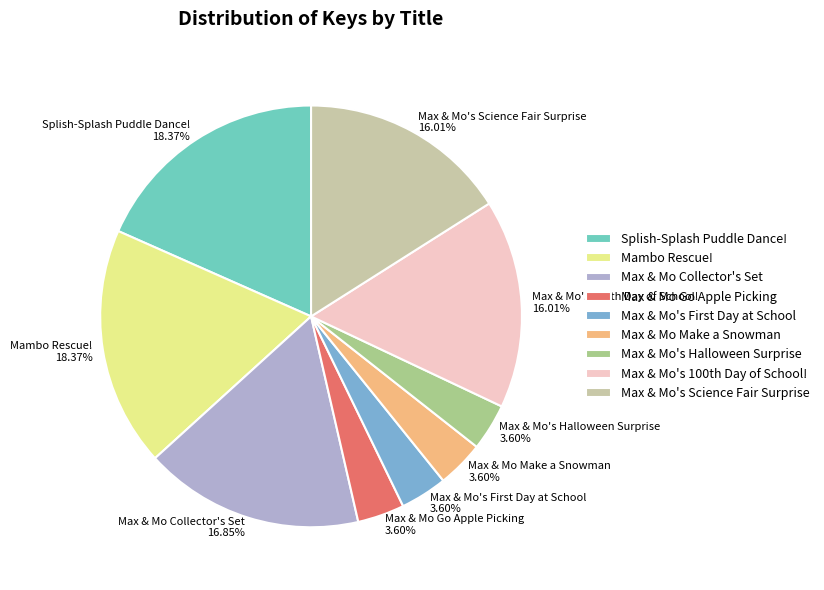

Does any single category account for the majority?

No